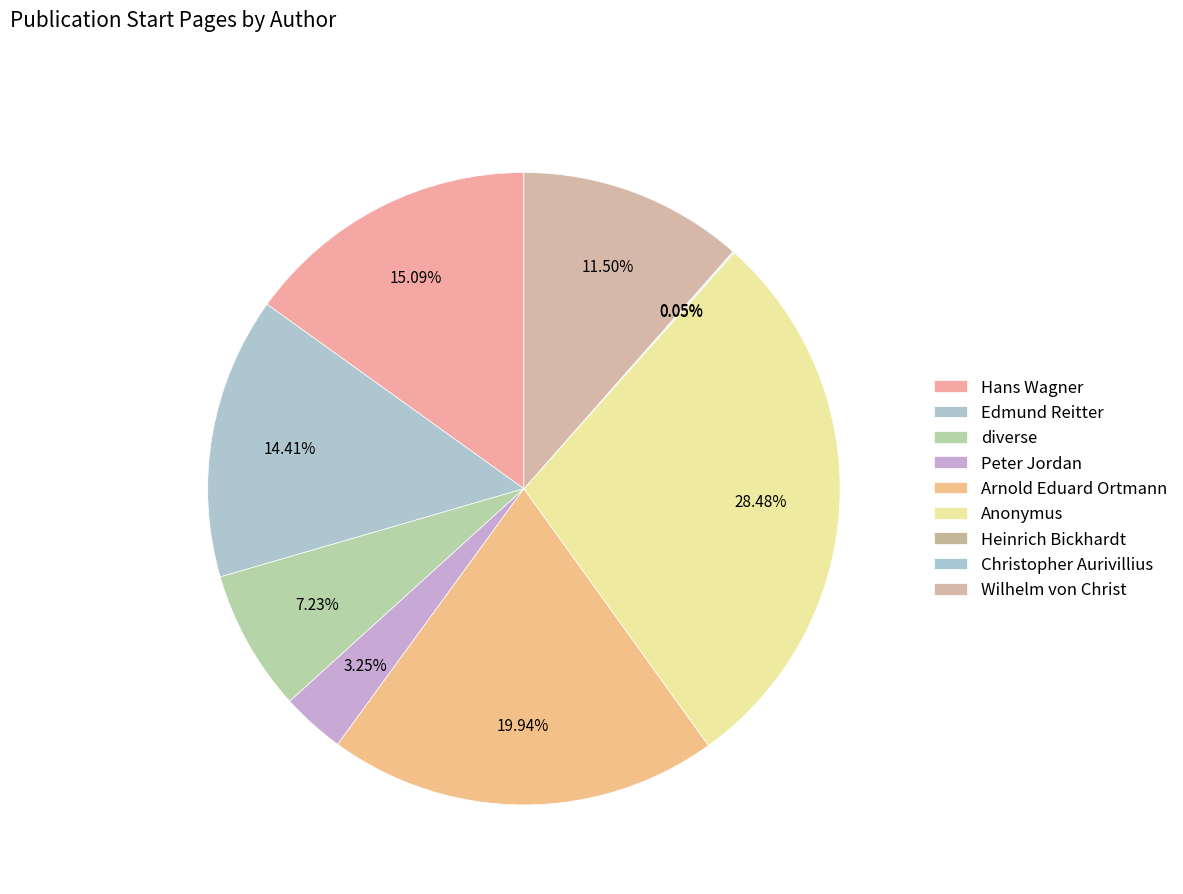

What percentage do Peter Jordan and Anonymus together represent?

31.7%